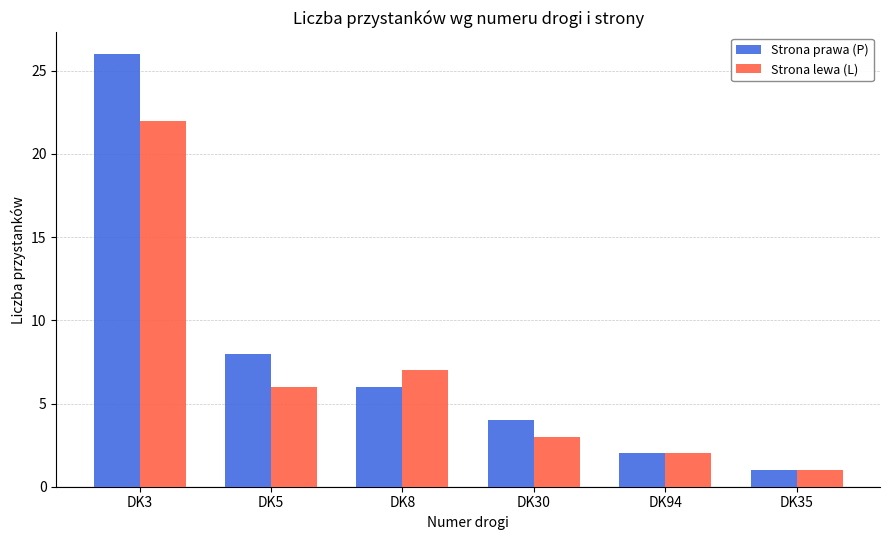

What is the lowest value of the Strona lewa (L) series?

1